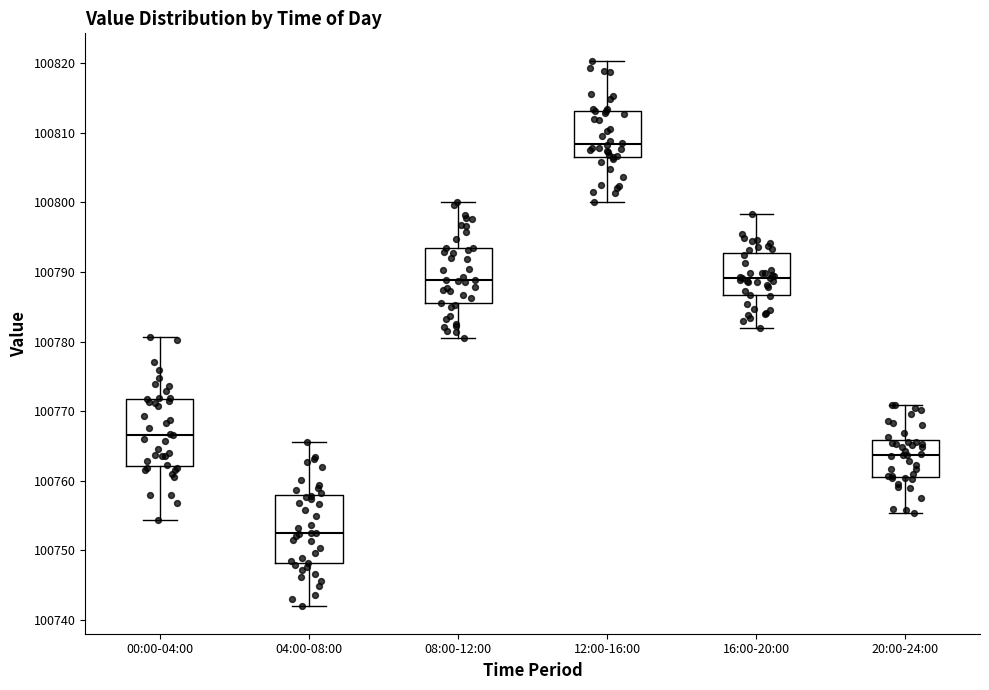

Reading left to right, read every box against the y-axis: the position of its median line, the range the box covers, and the ends of its whiskers. The values are not printed on the chart, so give them approximately, as read against the axis.

00:00-04:00: median 100767, box 100762 to 100772, whiskers 100754 to 100781
04:00-08:00: median 100752, box 100748 to 100758, whiskers 100742 to 100766
08:00-12:00: median 100789, box 100786 to 100793, whiskers 100781 to 100800
12:00-16:00: median 100808, box 100807 to 100813, whiskers 100800 to 100820
16:00-20:00: median 100789, box 100787 to 100793, whiskers 100782 to 100798
20:00-24:00: median 100764, box 100761 to 100766, whiskers 100755 to 100771